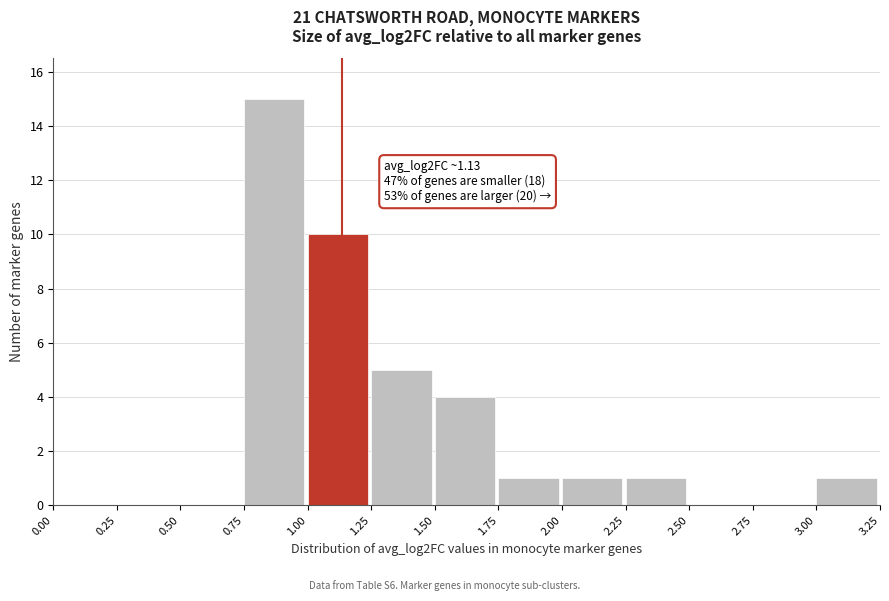

Over which range of the x-axis is the bar tallest?

0.75 to 1.00